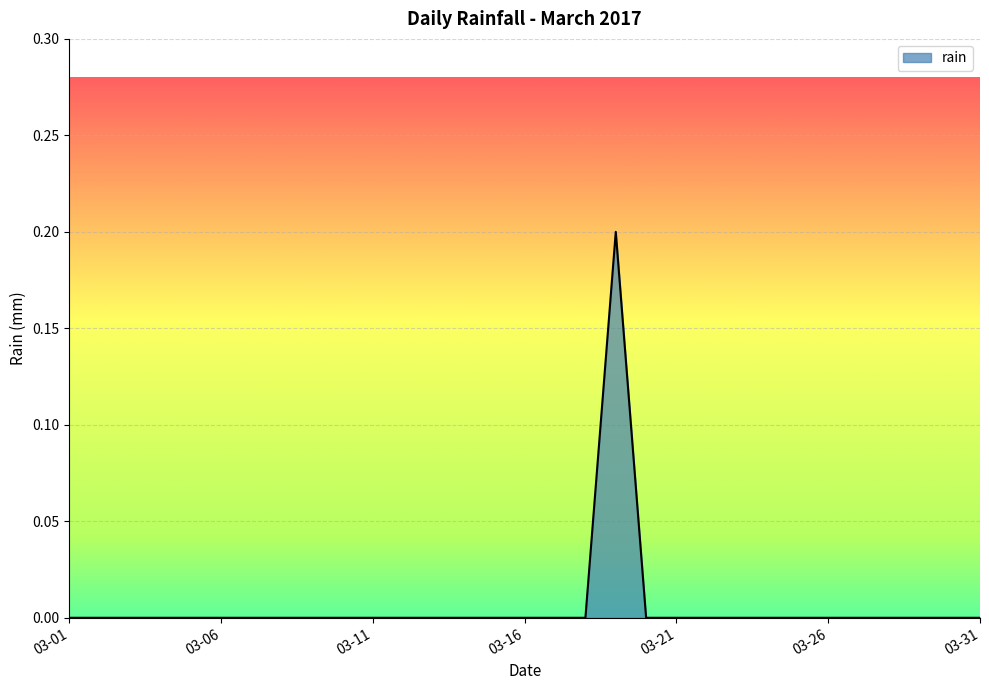

Is it true that the value at 03-01 is 0.0?

True